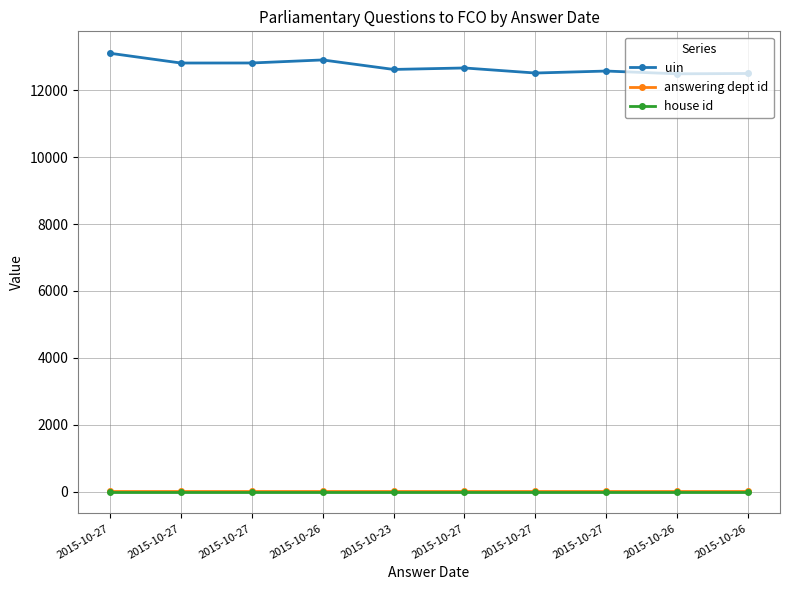

True or false: uin and answering dept id cross at least once.

False